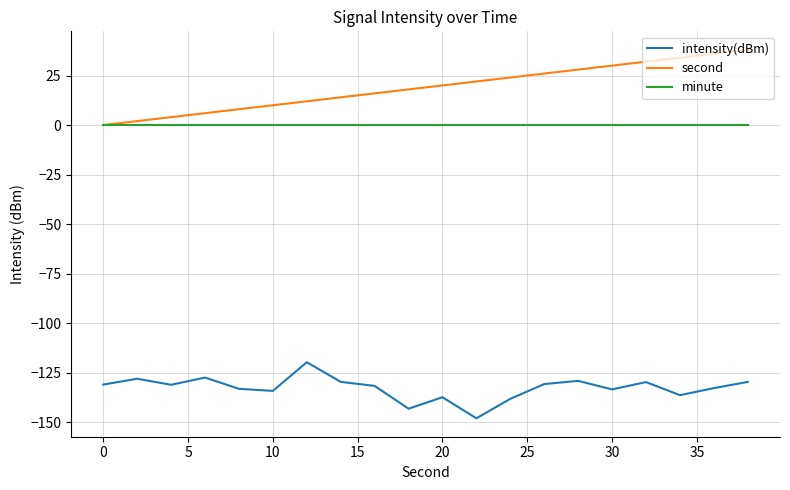

True or false: minute and intensity(dBm) cross at least once.

False